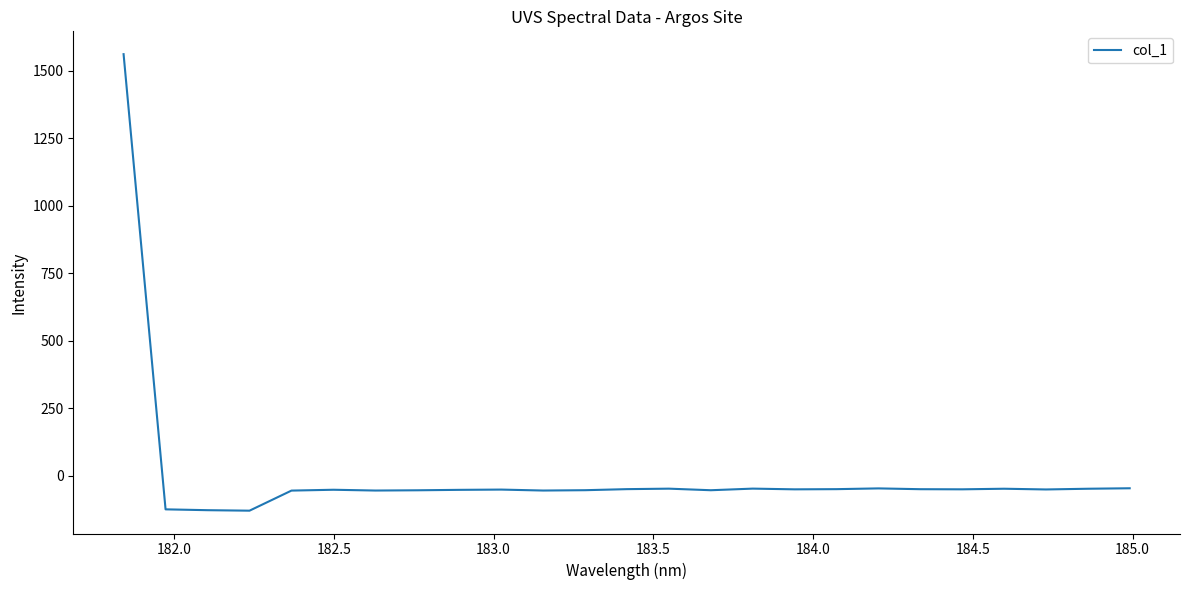

How many lines are shown in the chart?

1